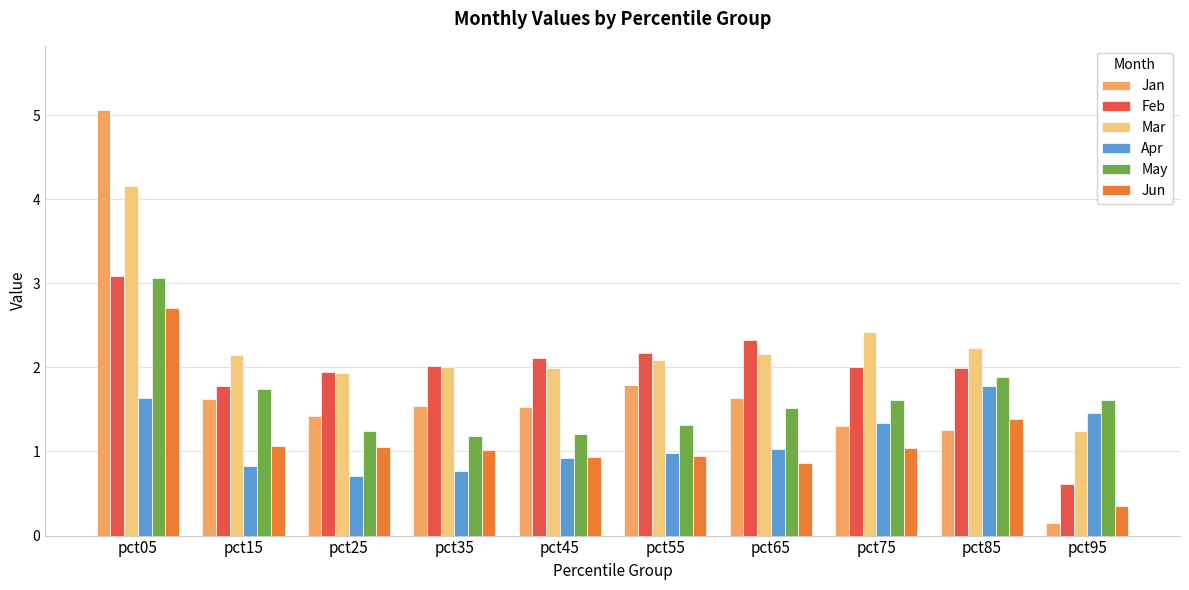

What value does the Mar series have at pct65?

2.2